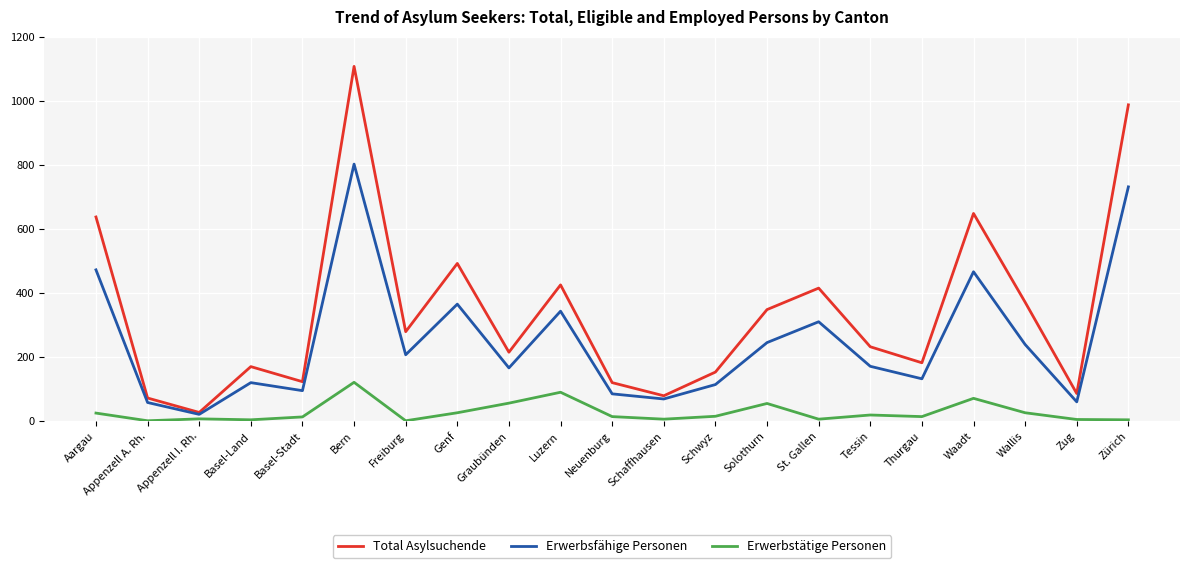

True or false: Erwerbsfähige Personen has a value of 69 at Schaffhausen.

True